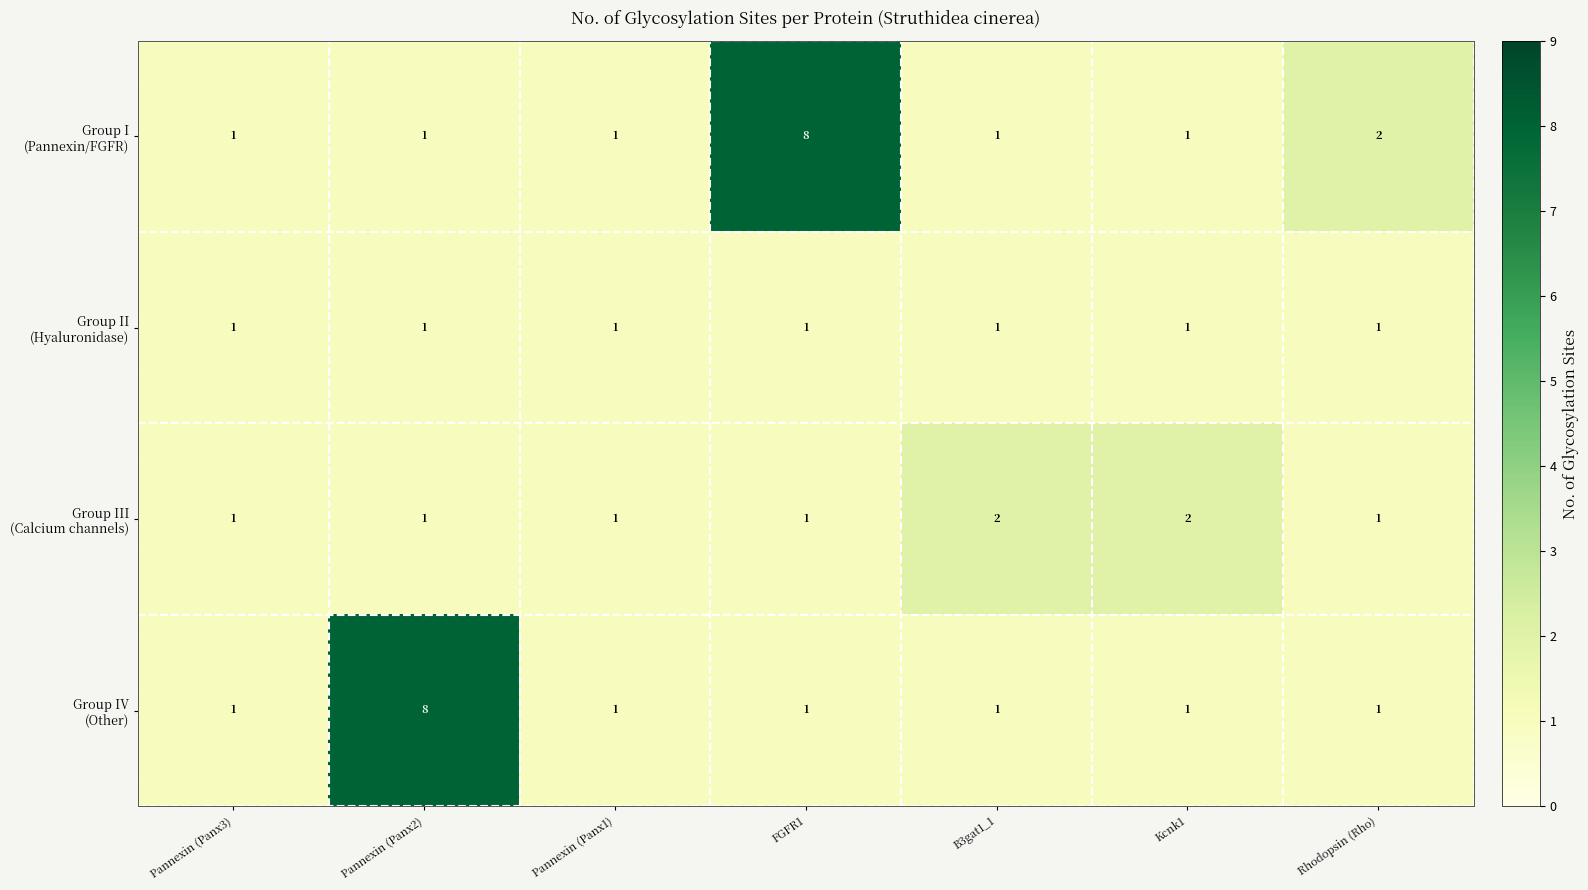

What is the total value across all series at Pannexin (Panx3)?

4